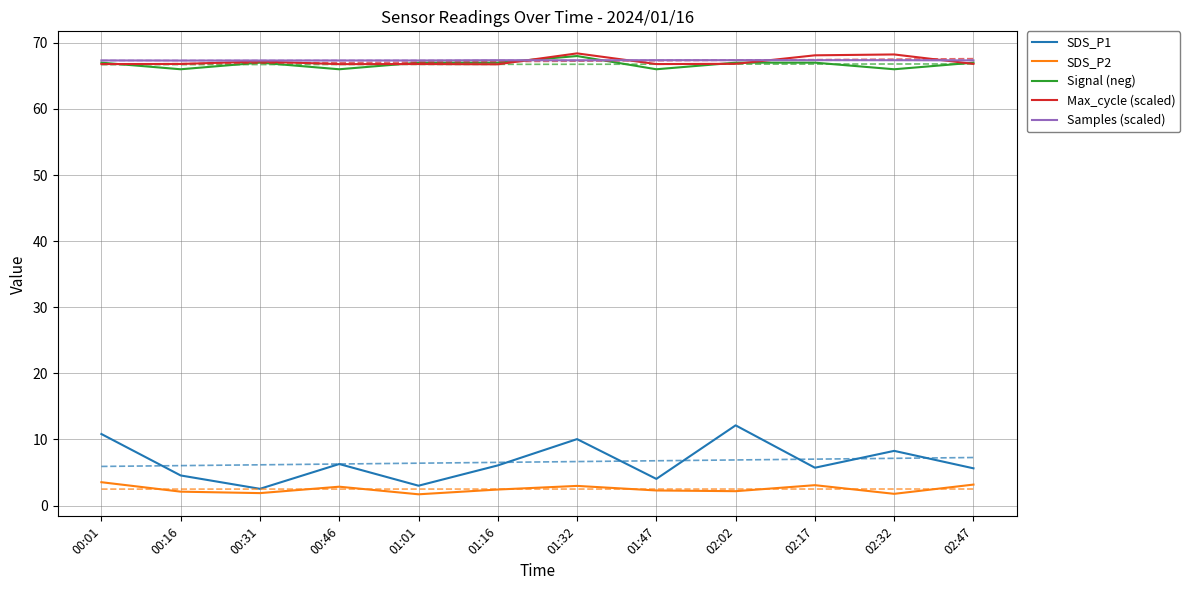

List the series in order of their peak value, lowest first.

SDS_P2, SDS_P1, Samples (scaled), Signal (neg), Max_cycle (scaled)